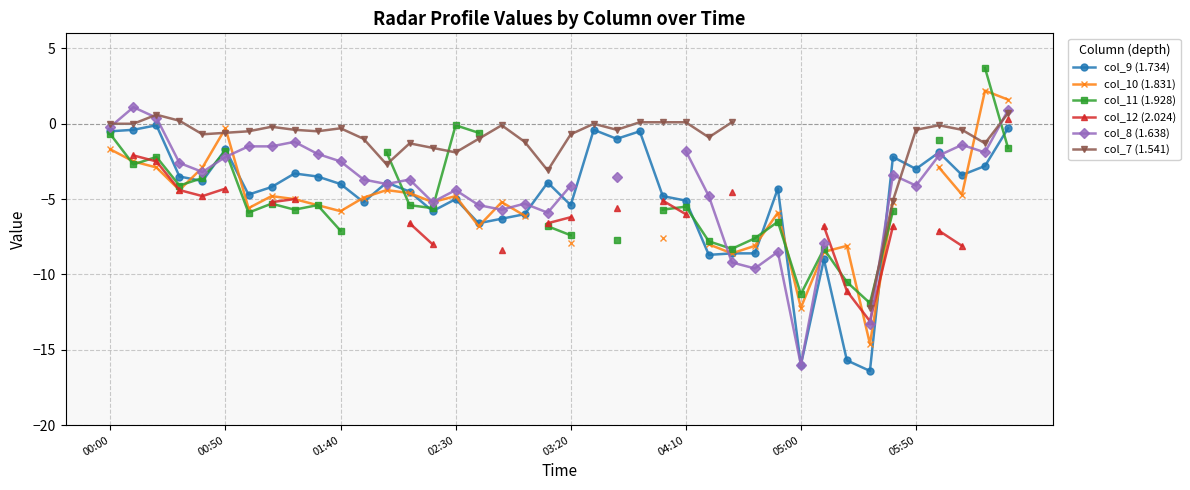

Count the number of categories in the chart.

40